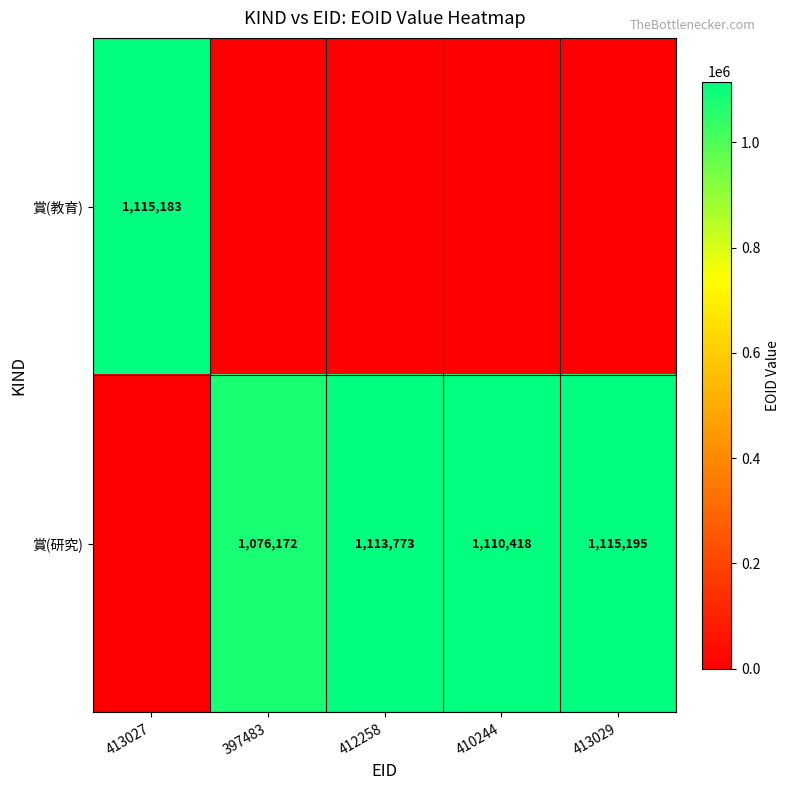

What is the sum of the 賞(研究) values at 412258 and 397483?

2189945